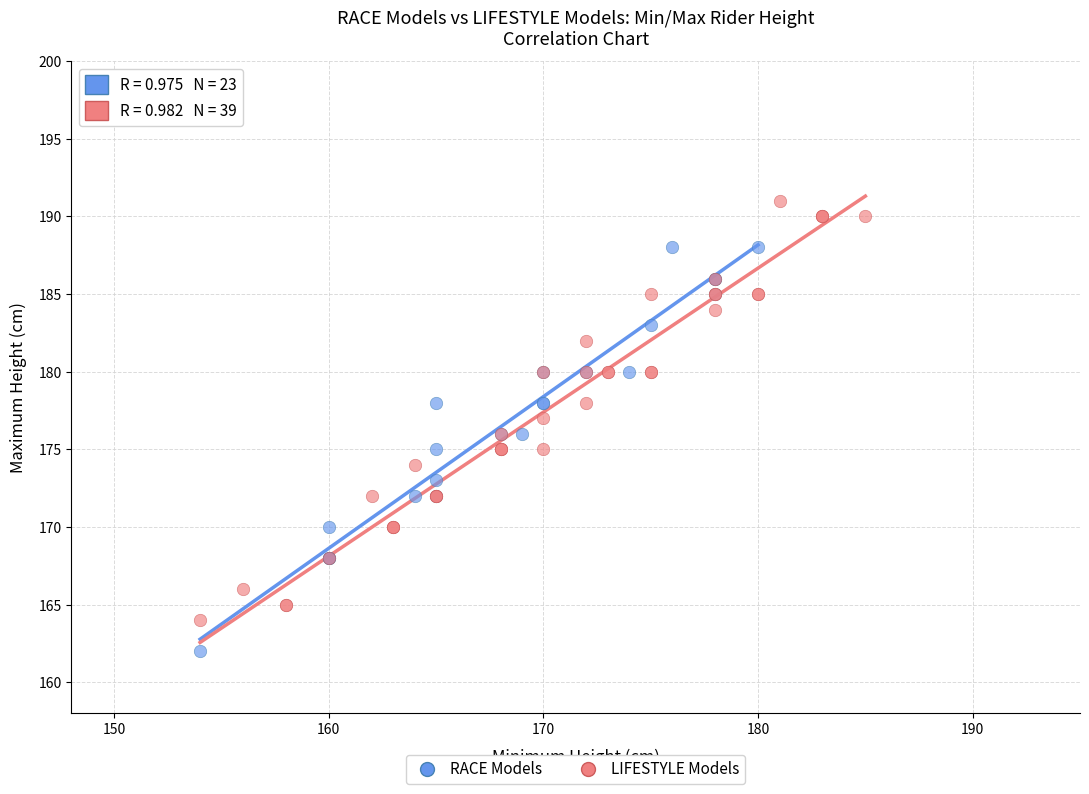

Which series contains the lowest Y value?

RACE Models